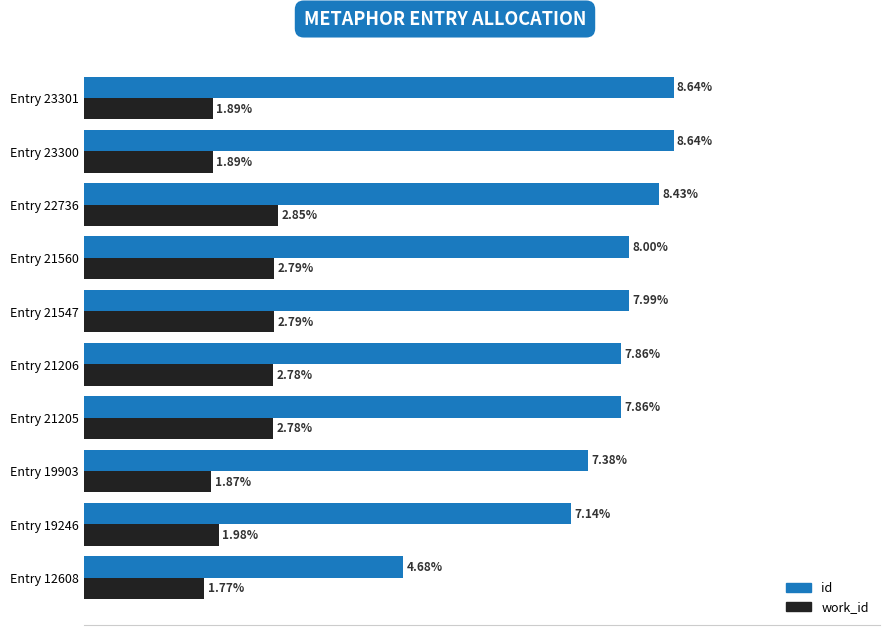

At which category is the sum across all series the highest?

Entry 22736